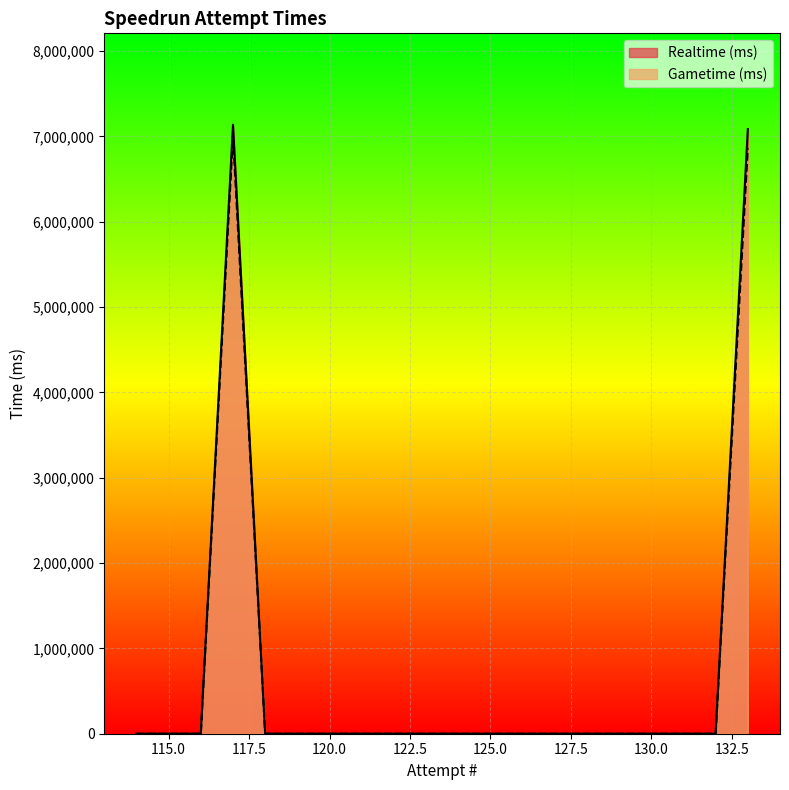

List the labels in order of Gametime (ms) value, largest first.

117, 133, 132, 131, 130, 129, 128, 127, 126, 125, 124, 123, 122, 121, 120, 119, 118, 116, 115, 114